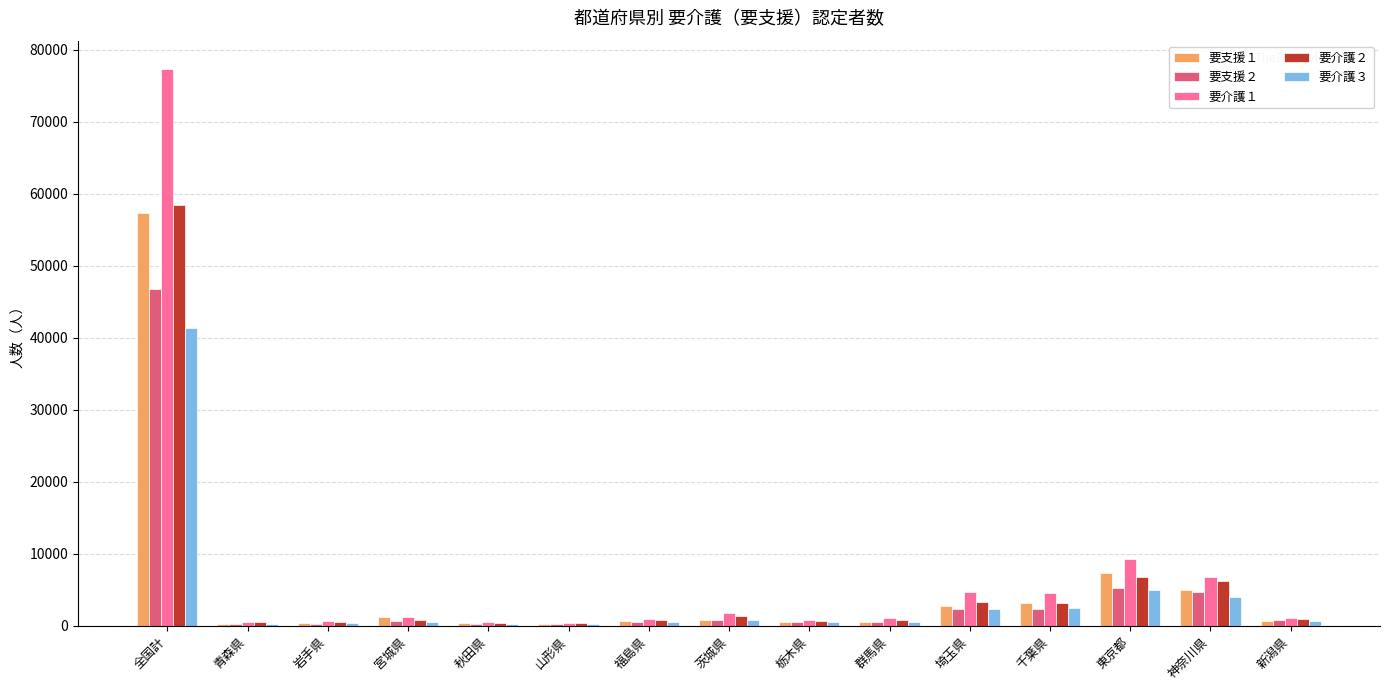

At which category is the sum across all series the highest?

全国計